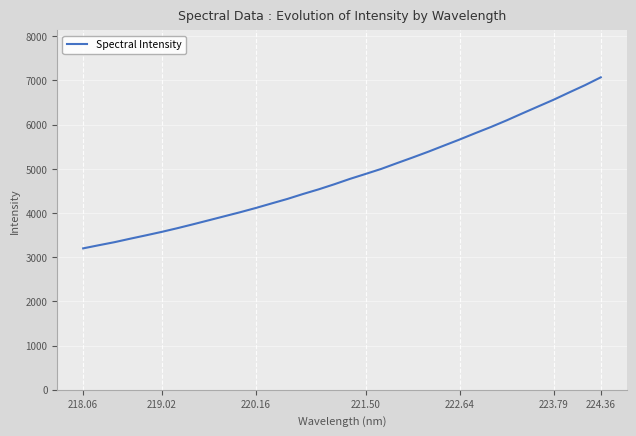

What is the maximum value shown in the chart?

7071.5